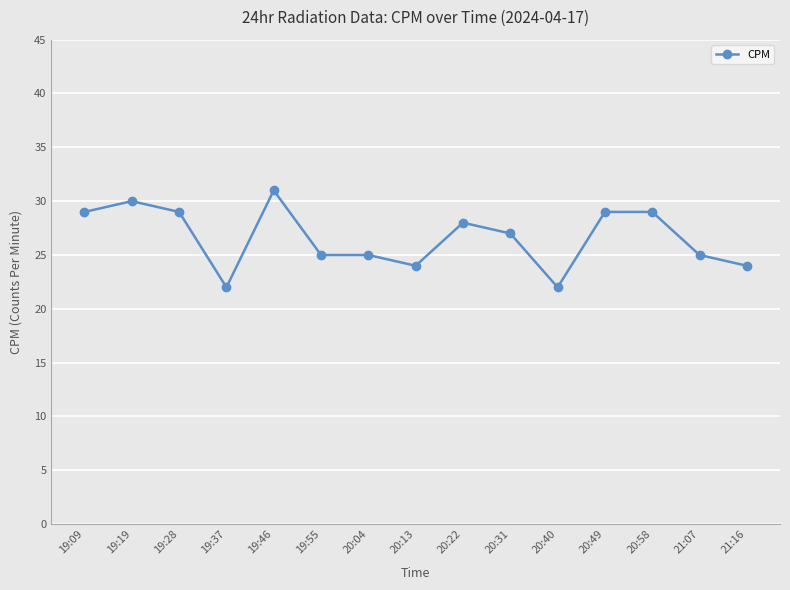

How many values are below 27?

7